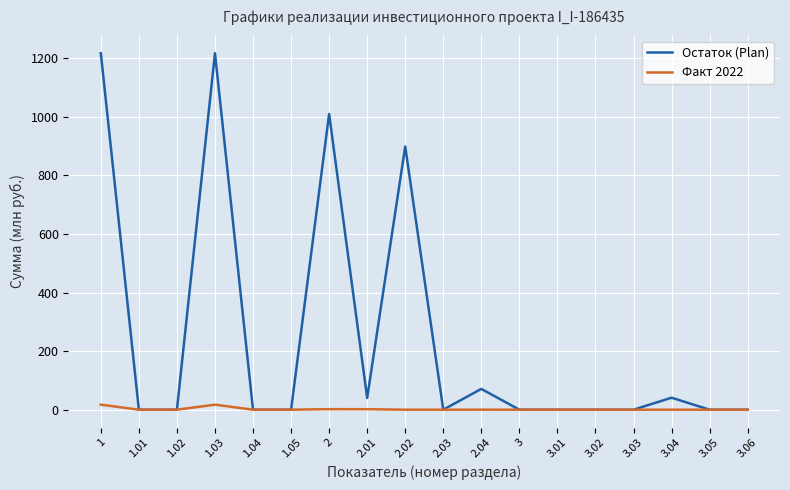

Which series has the widest spread of values?

Остаток (Plan)